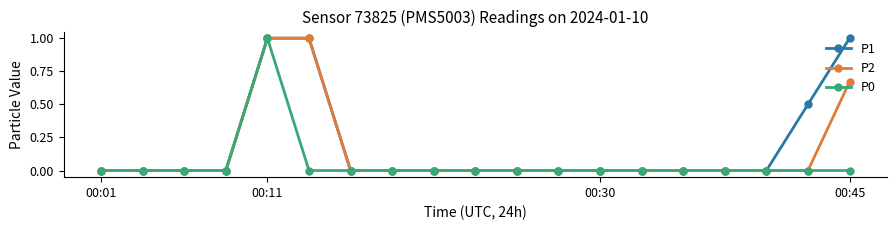

List the series in order of their overall mean, highest first.

P1, P2, P0